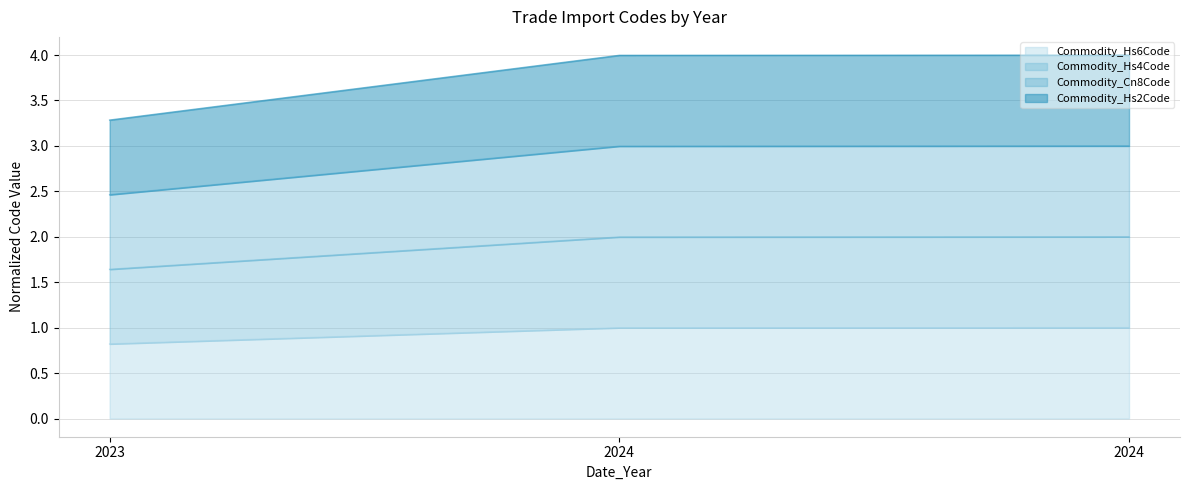

What is the value of the Commodity_Cn8Code point at the 1st from the left?

2.5